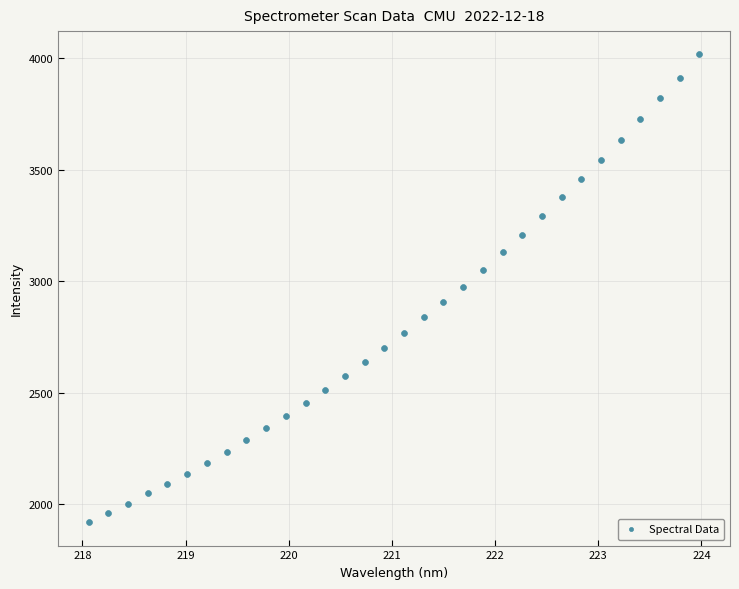

What is the range of X values (max minus min)?

5.9